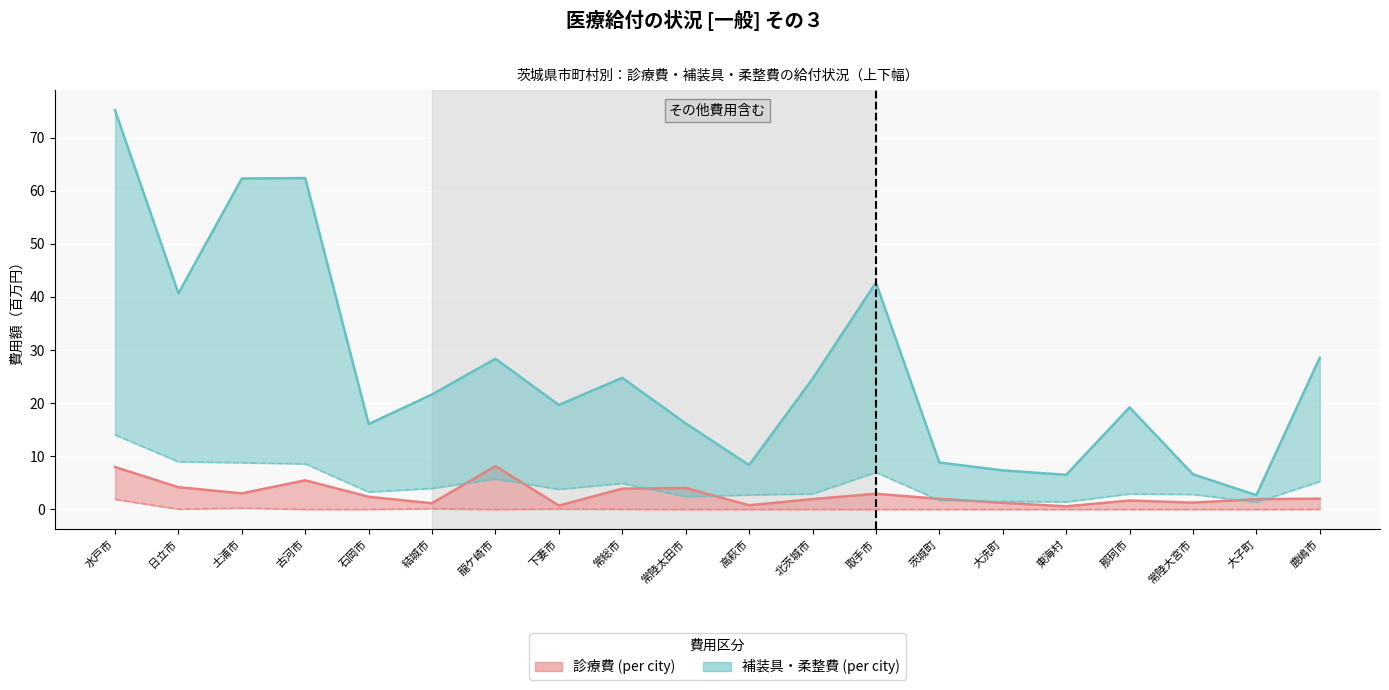

Which series has the widest spread of values?

柔道整復師費 (費用額)